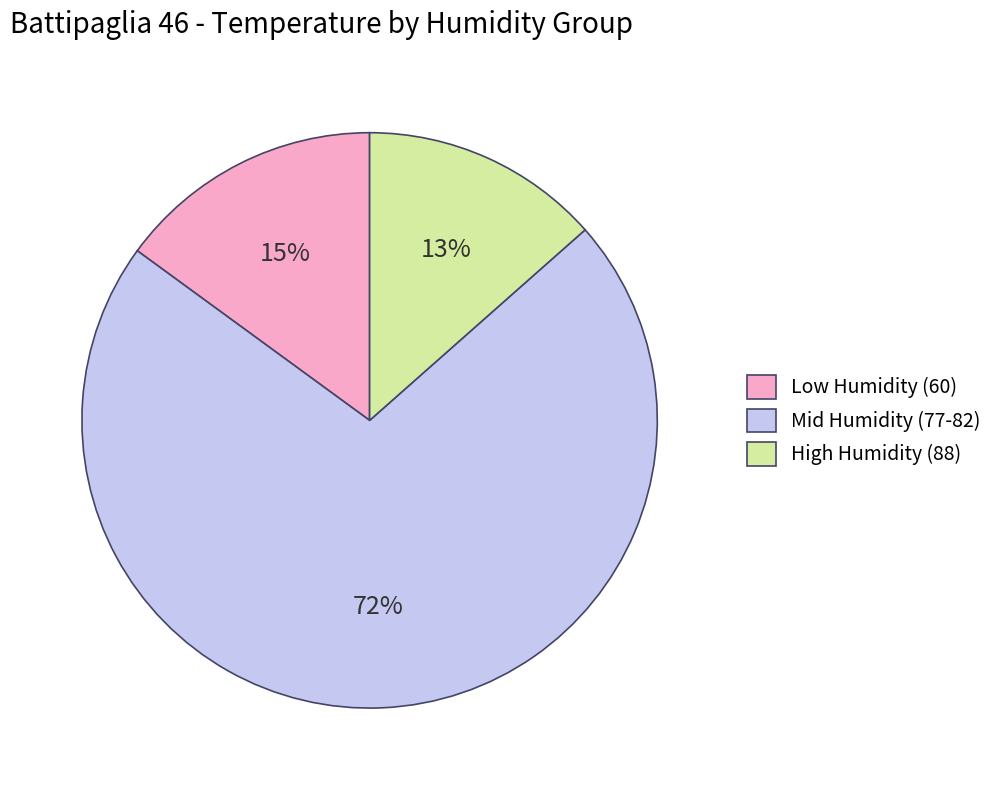

What is the largest slice in the pie chart?

Mid Humidity (77-82)